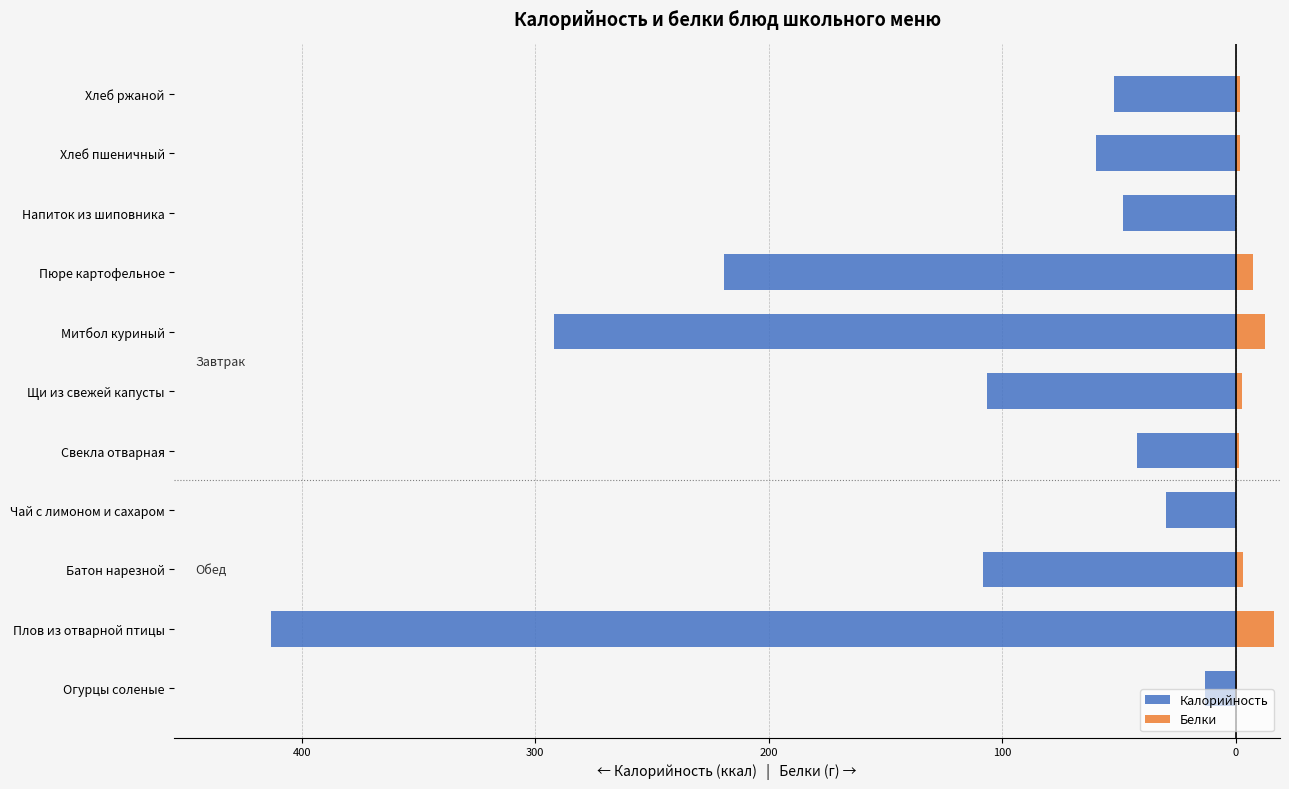

What is the total value across all series at Хлеб ржаной?

-50.2